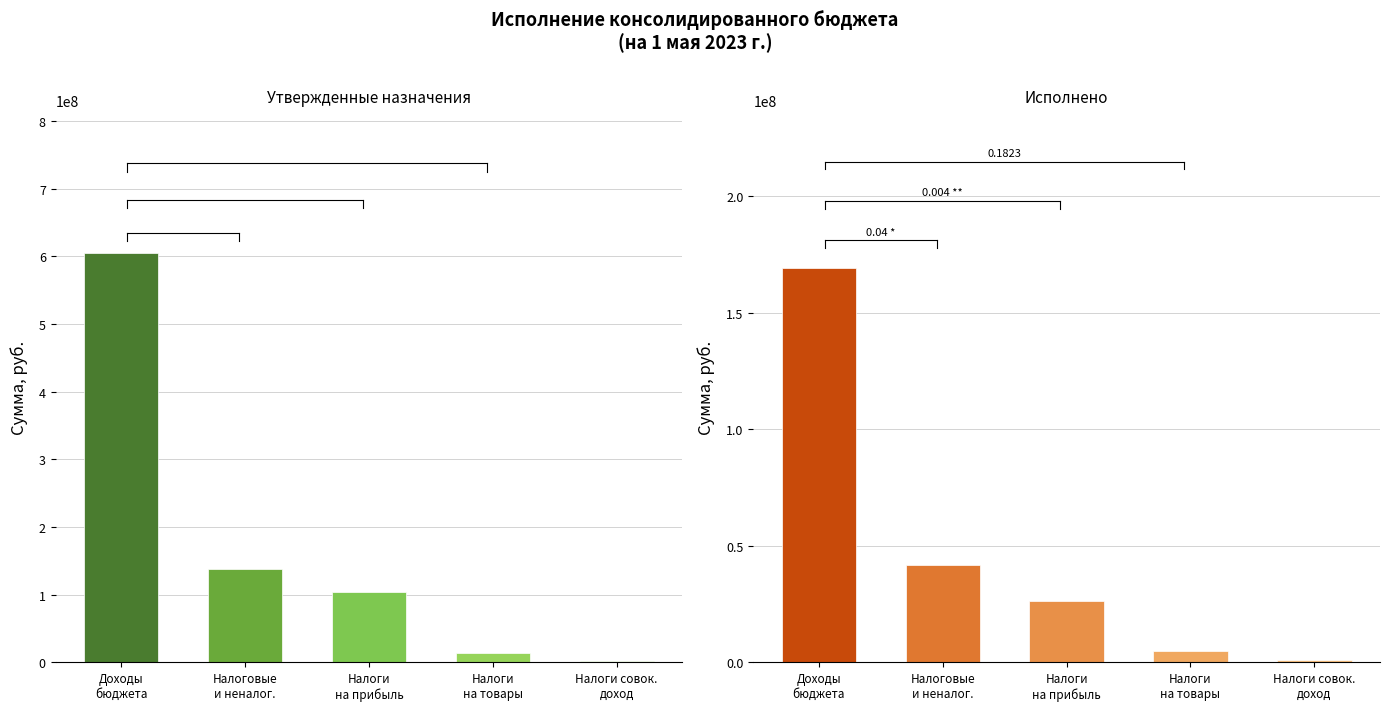

What are all the series names shown in the legend?

Утвержденные назначения, Исполнено